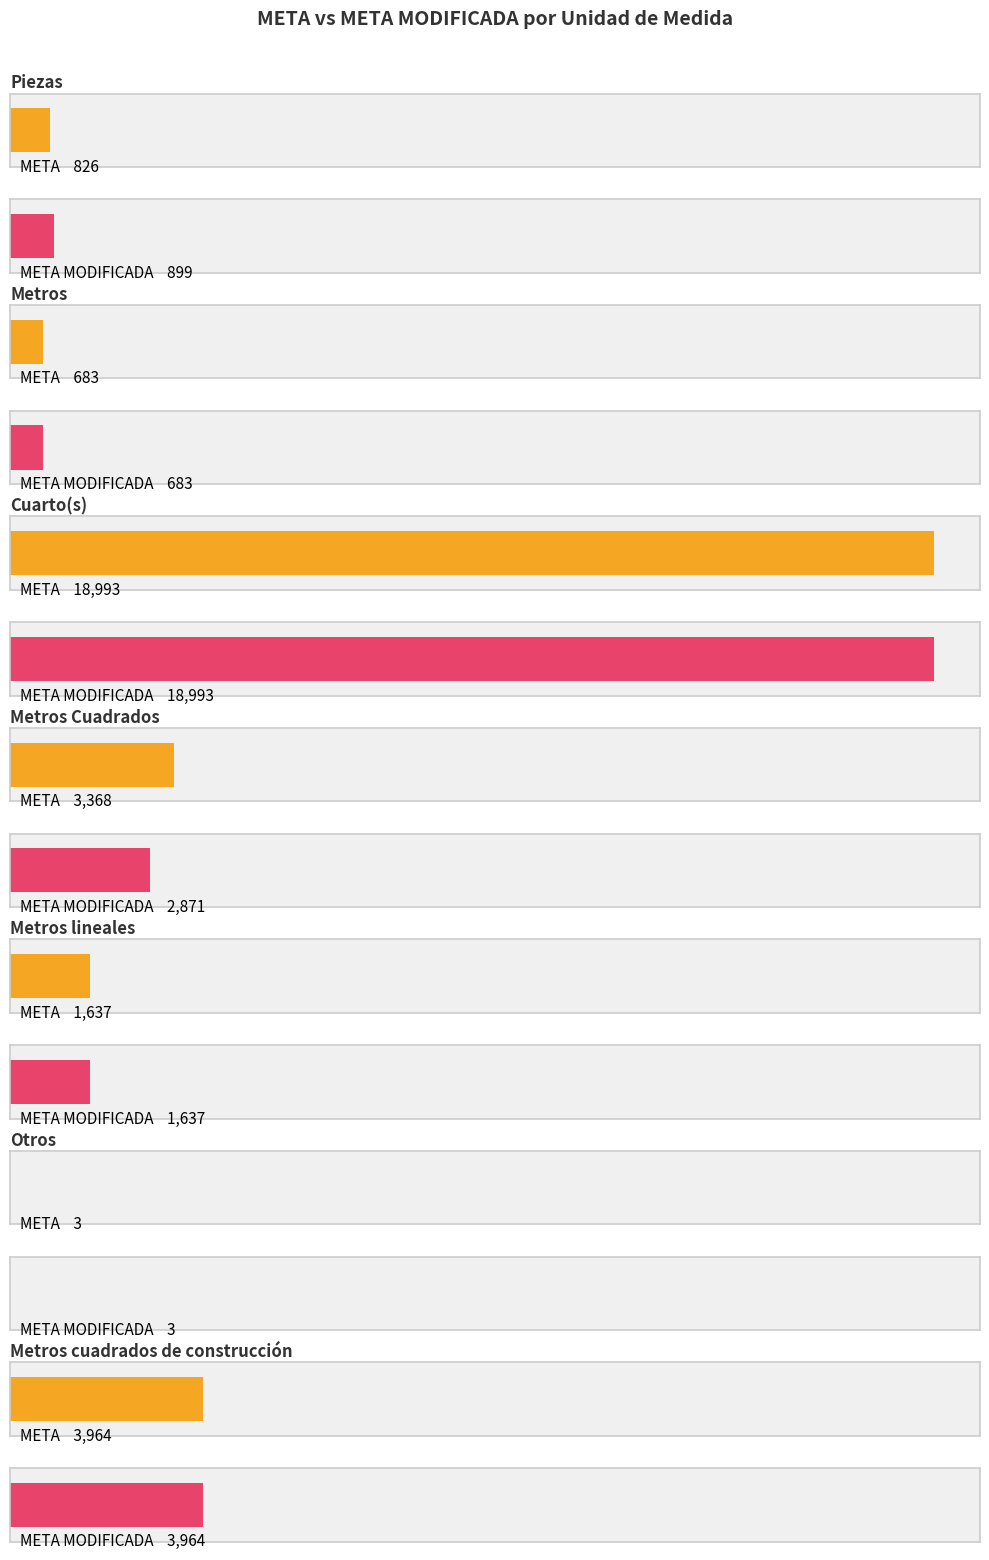

What are all the series names shown in the legend?

META, META MODIFICADA